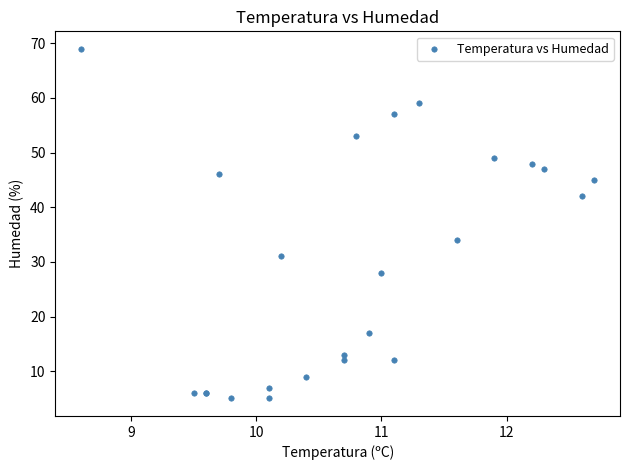

What Y value in the scatter plot is closest to 37?

34